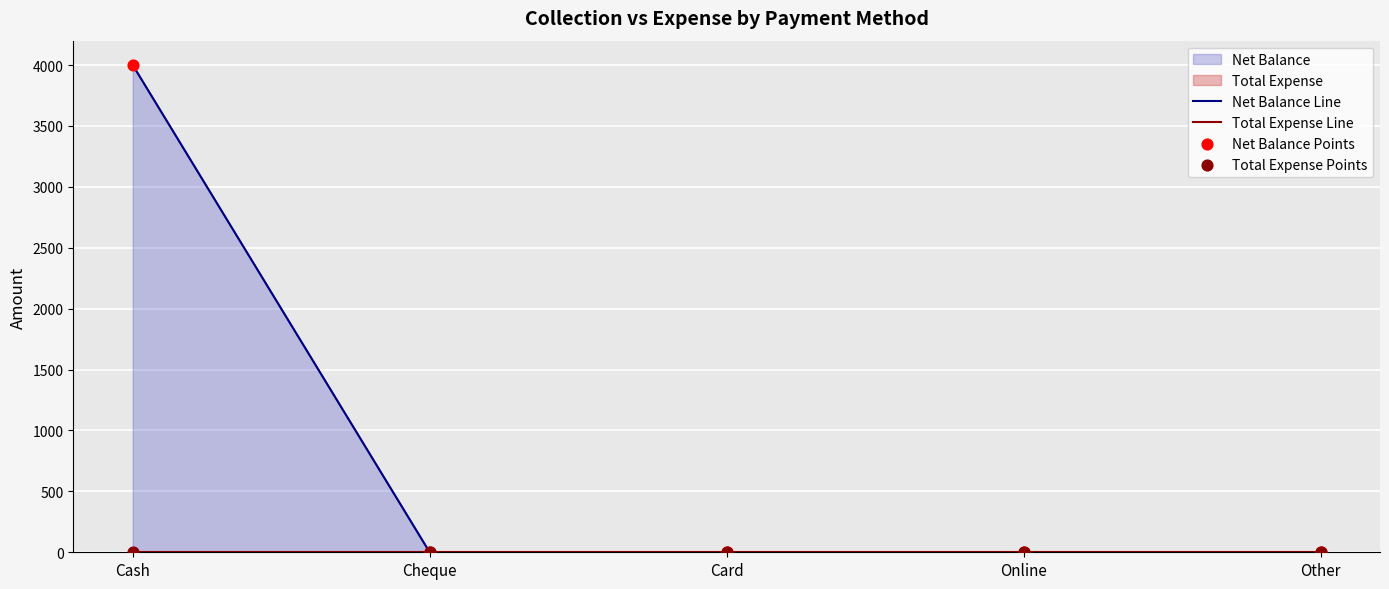

Which series contains the lowest Y value?

Net Balance Line